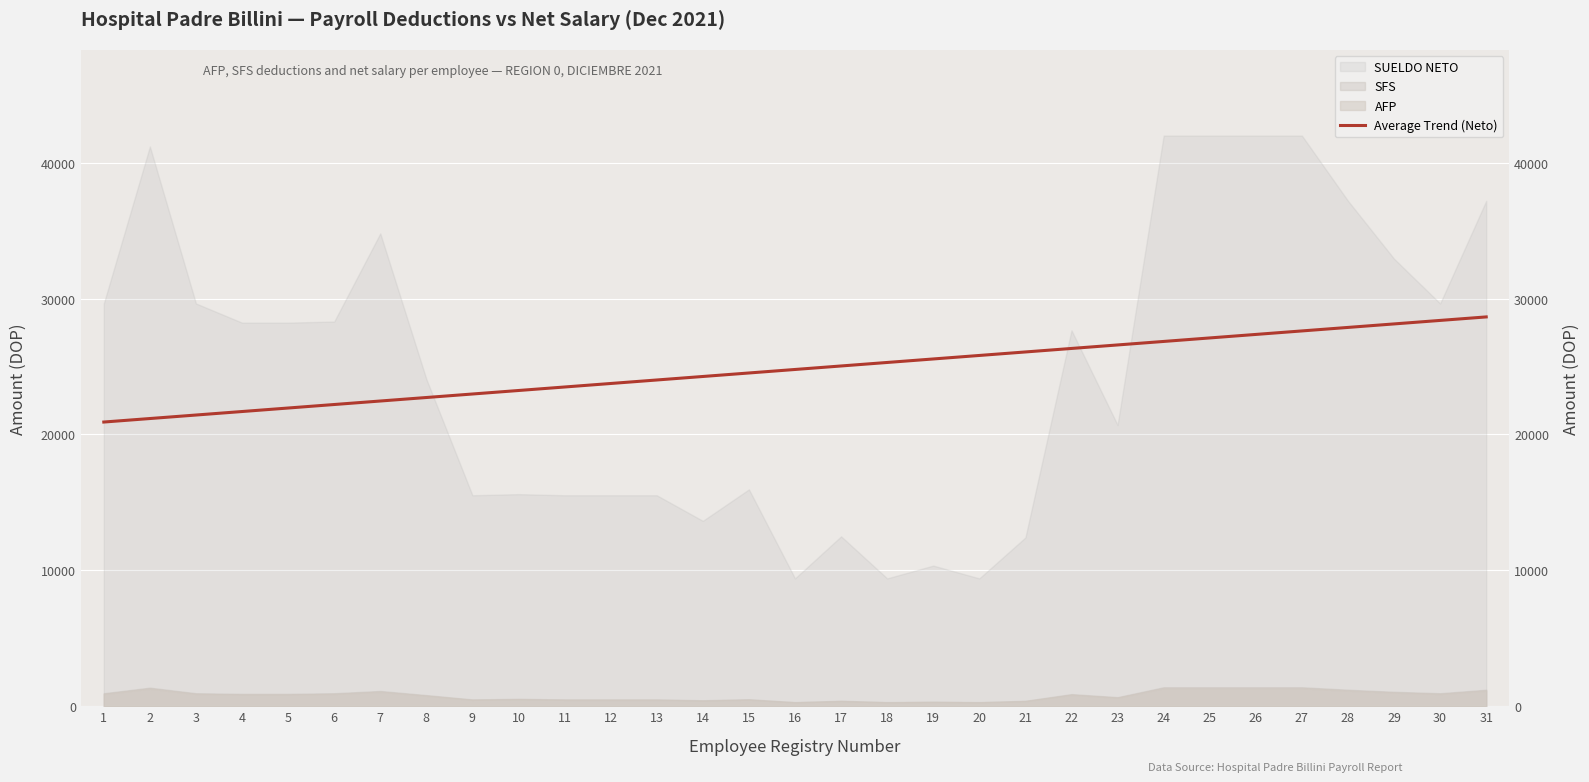

At which label does the data first exceed 24780?

16